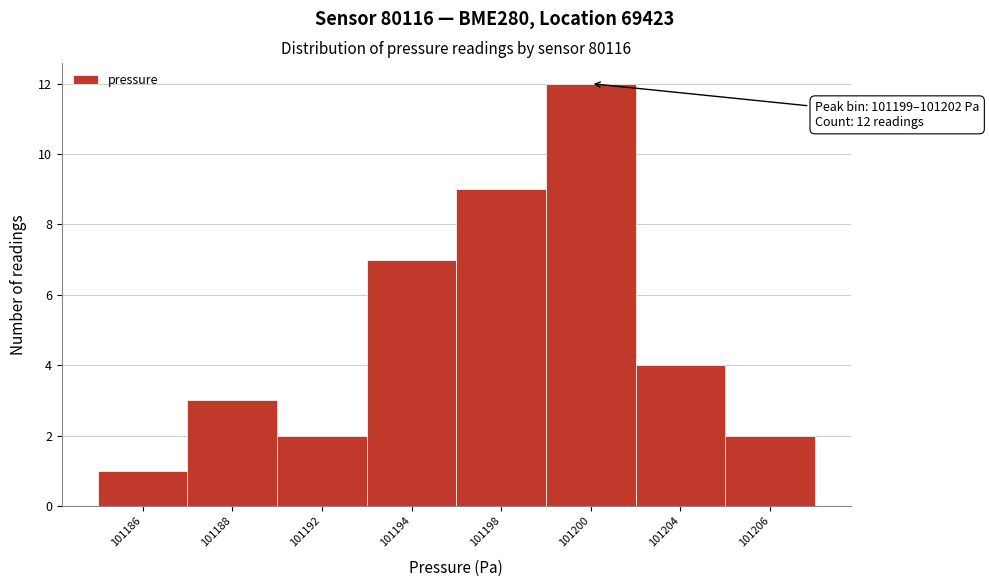

Reading left to right, transcribe all the data shown in this chart.

1	3	2	7	9	12	4	2